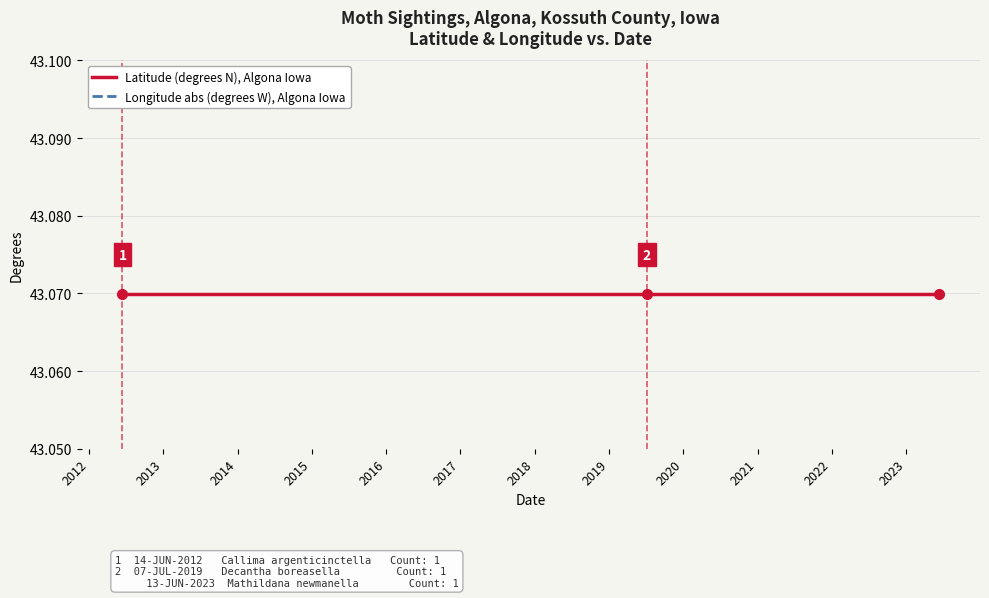

What is the sum of all Latitude (degrees N), Algona Iowa values?

129.2